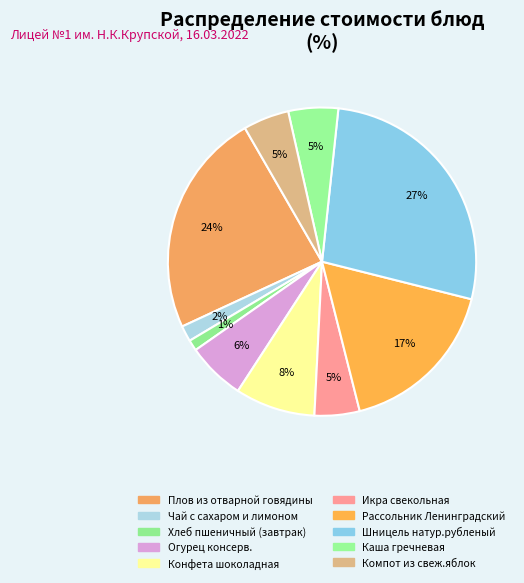

To the nearest percent, what portion does Плов из отварной говядины represent?

24%